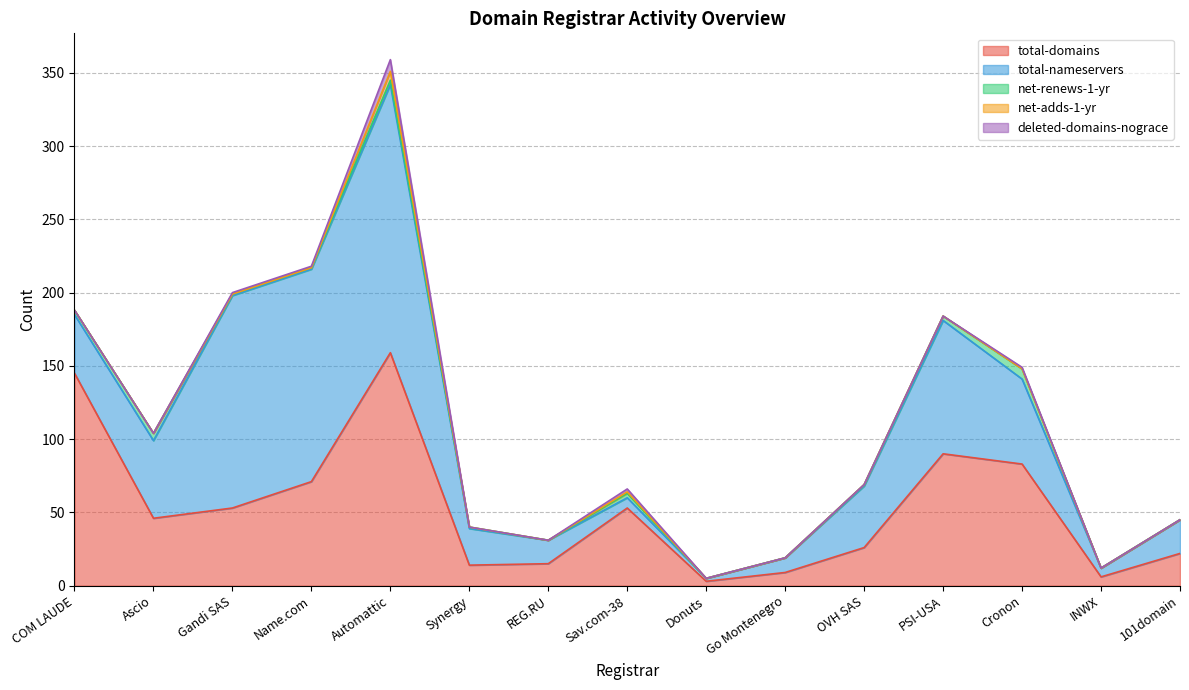

What is the value of the total-domains point at the 6th from the left?

14